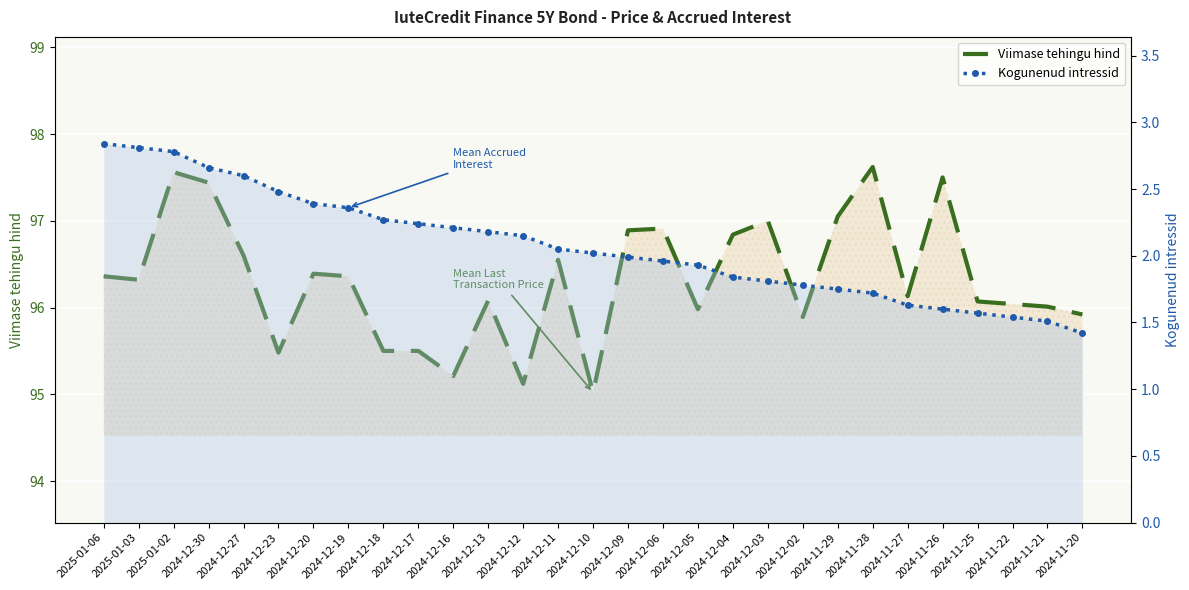

How many interior local peaks does the Viimase tehingu hind series have?

8